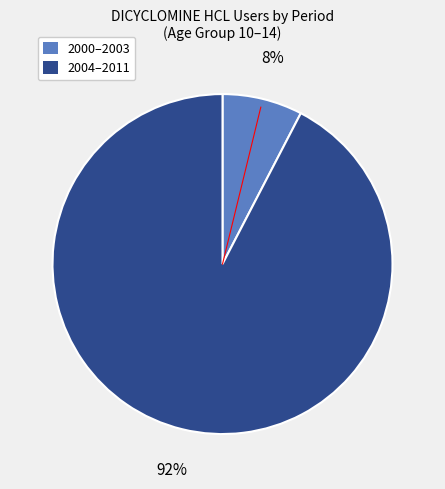

Count the number of slices in the pie.

2